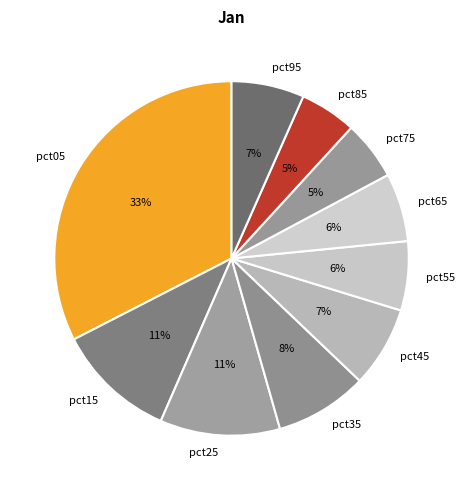

How many segments does this pie chart have?

10